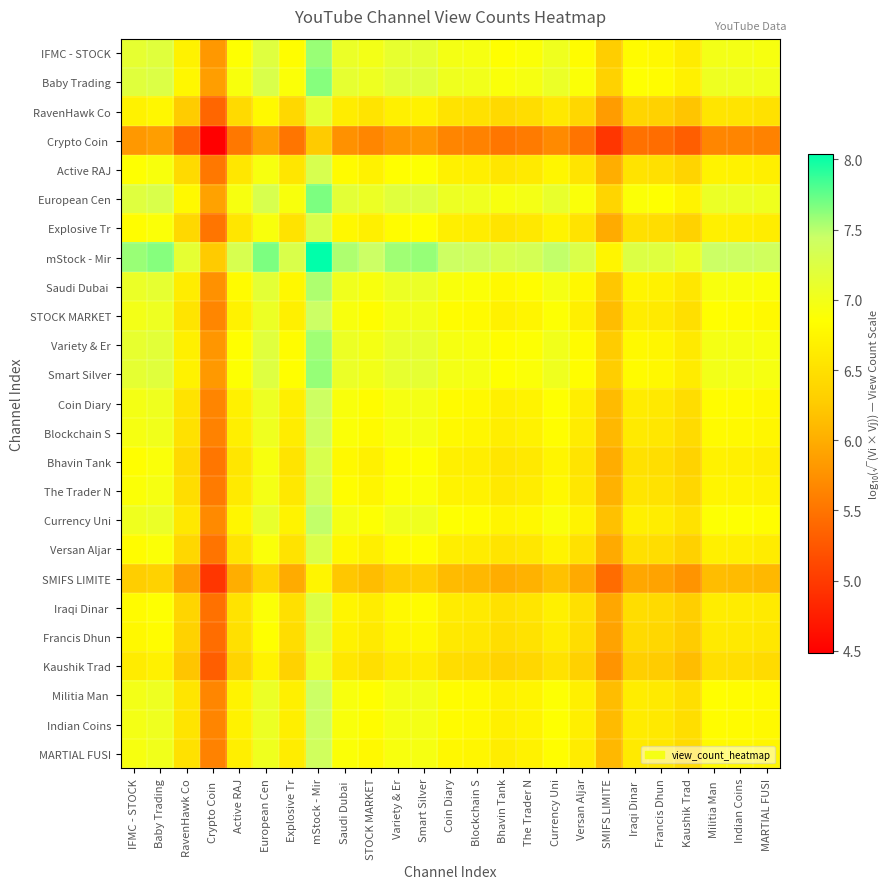

How many series are shown in this chart?

25